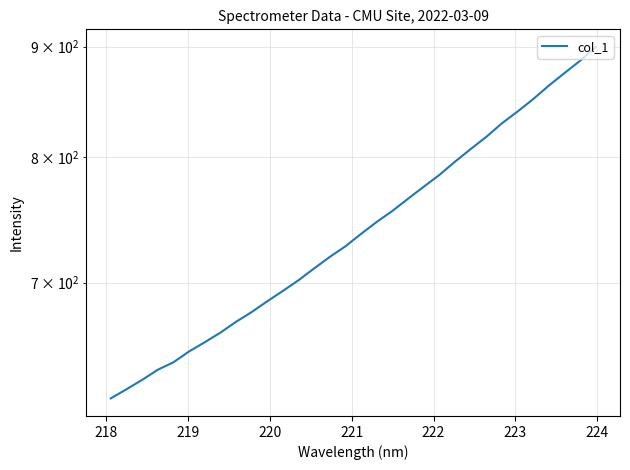

What is the average value?

742.2